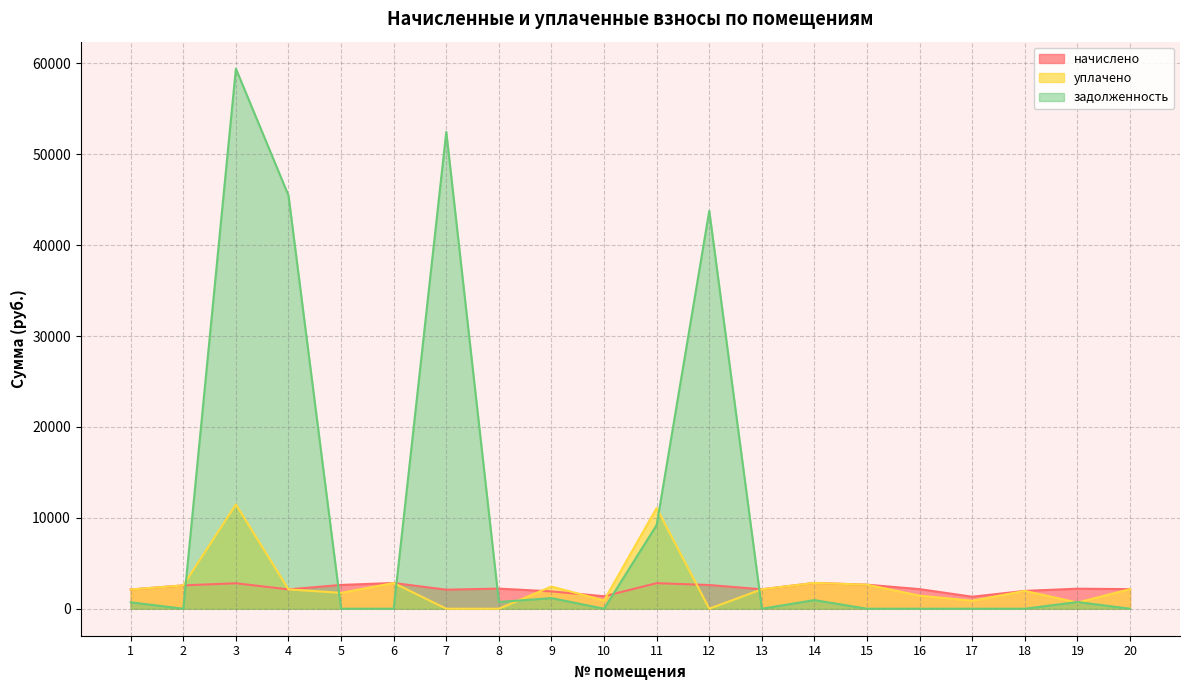

How many distinct data groups are displayed?

3